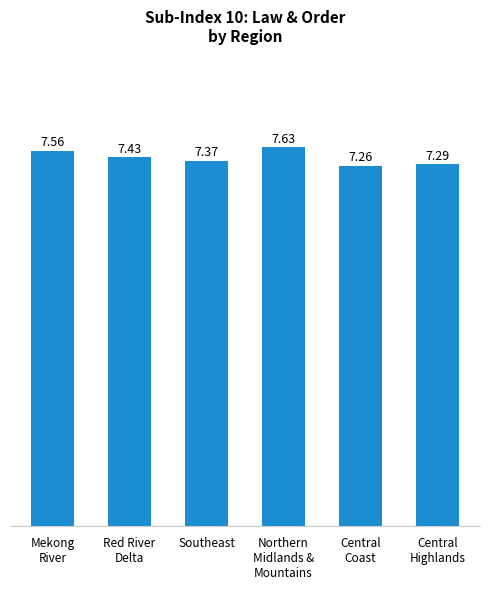

What is the sum of the values at Northern
Midlands &
Mountains and Central
Highlands?

14.9